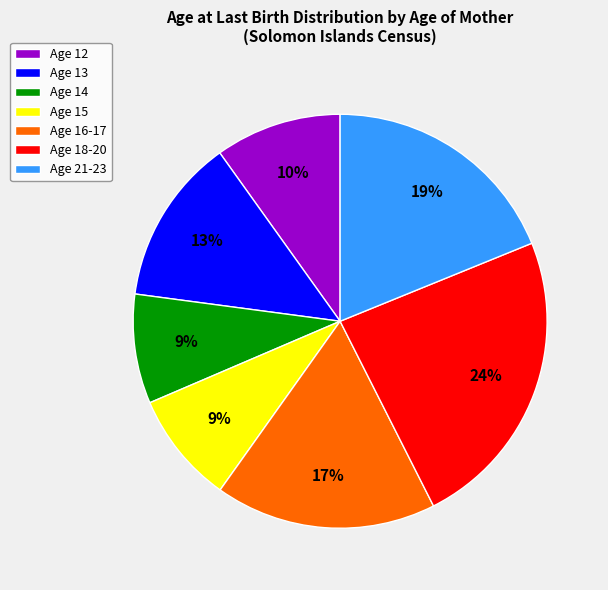

Between Age 13 and Age 16-17, which is larger?

Age 16-17